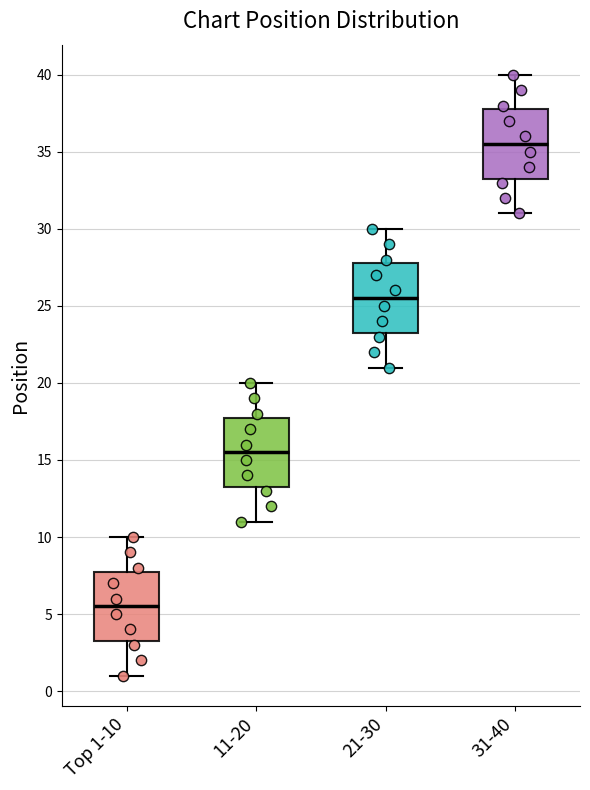

Which box's median line is the lowest?

Top 1-10